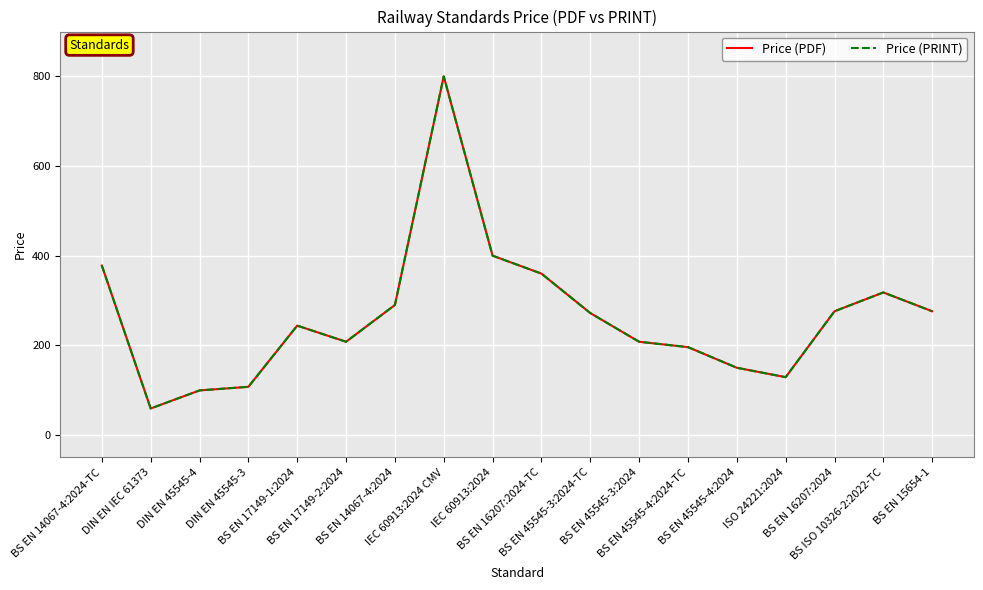

True or false: Price (PRINT) and Price (PDF) cross at least once.

False